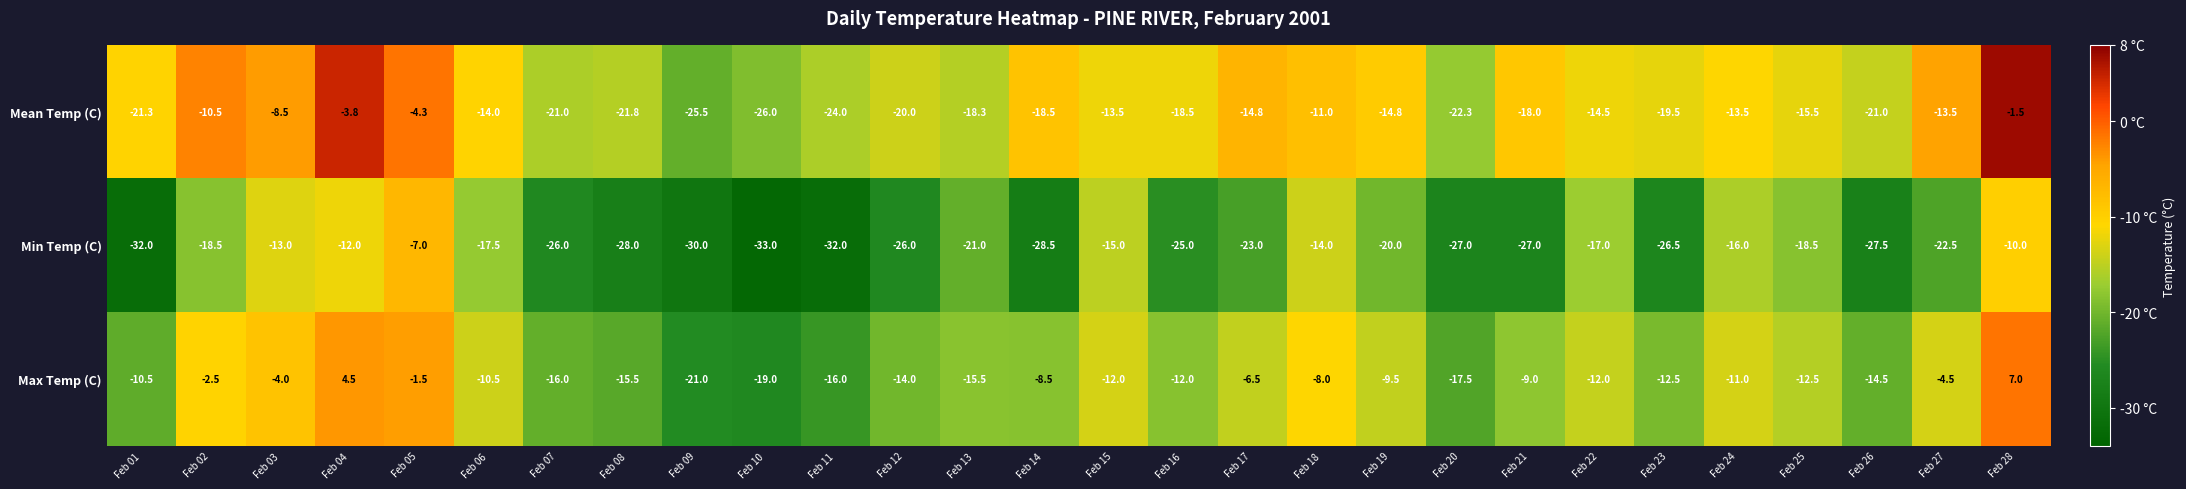

The value of Mean Temp (C) at Feb 24 is -13.5. True or false?

True